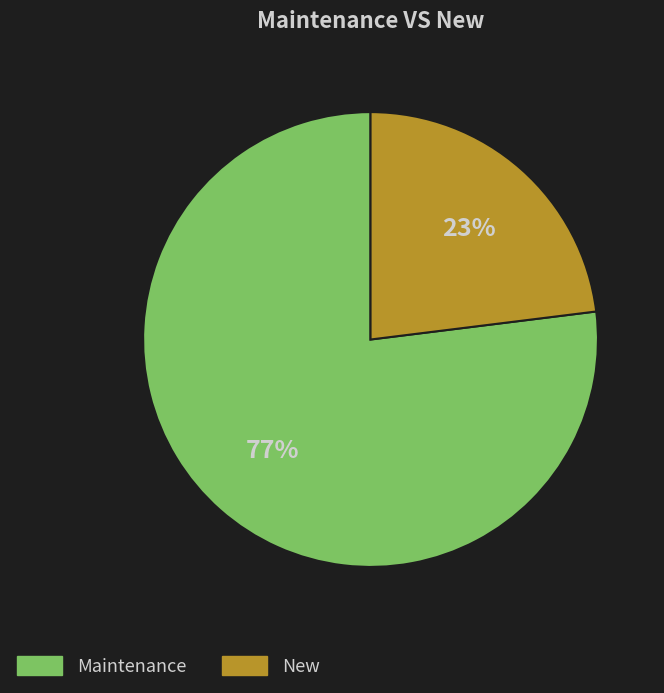

To the nearest percent, what is the average slice percentage?

50%